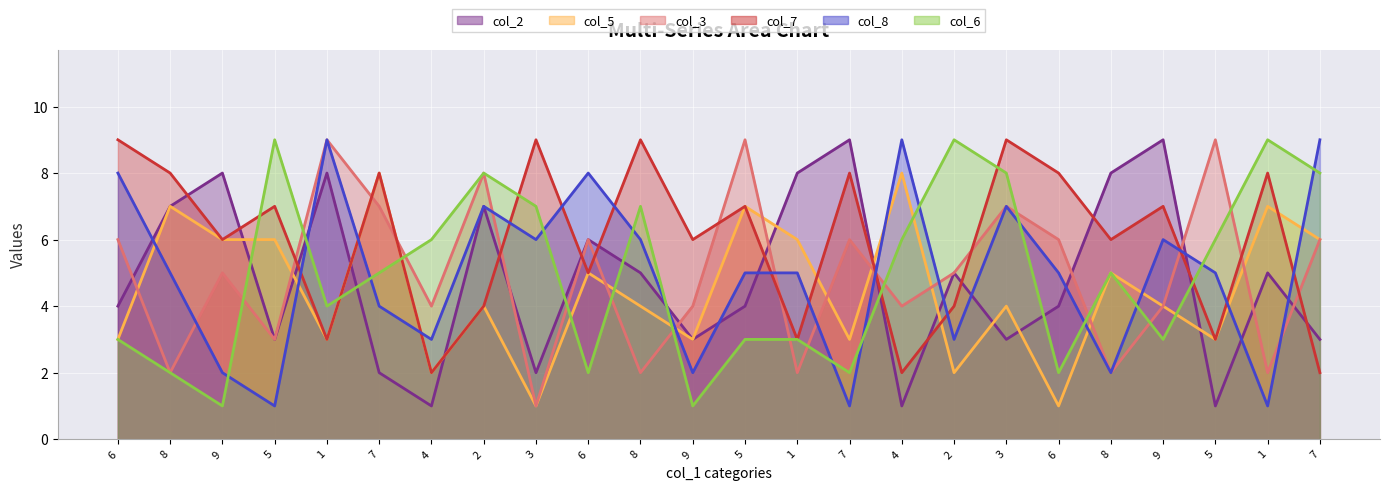

Which series has the largest total across all categories?

col_7